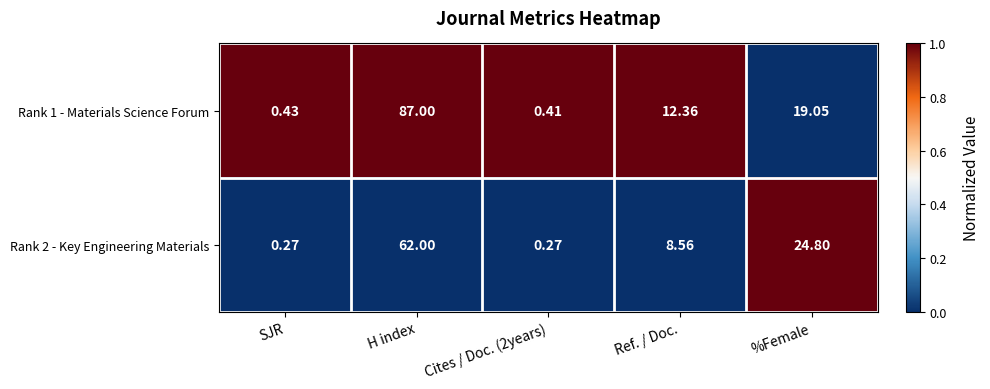

At which category is the sum across all series the highest?

H index